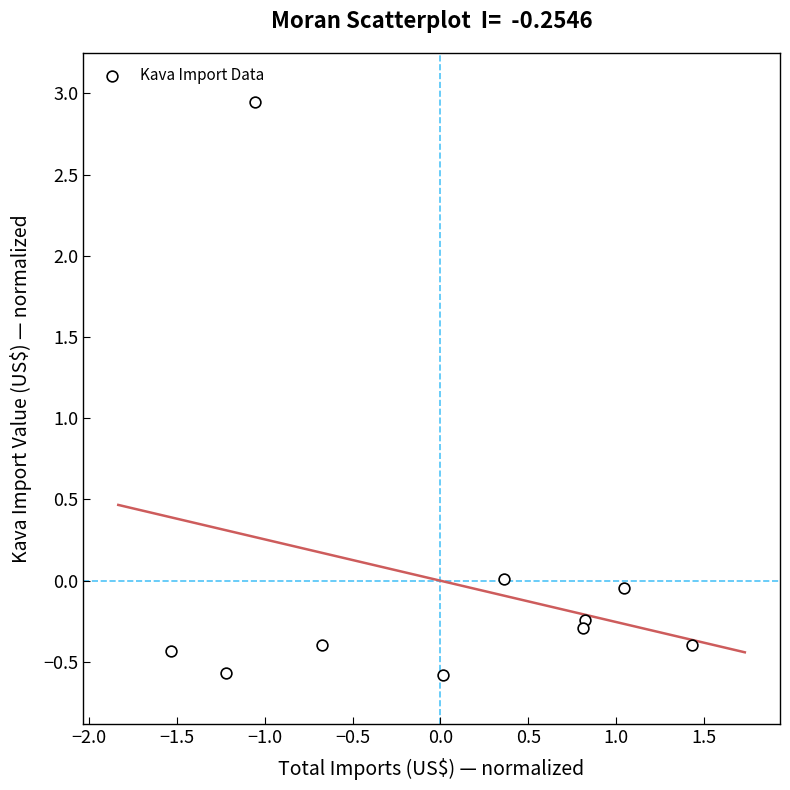

What is the range of X values (max minus min)?

3.0